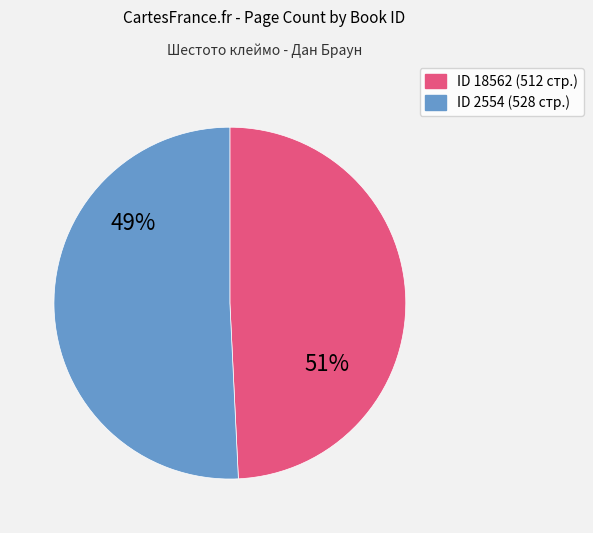

True or false: 2554 accounts for 45% of the total.

False